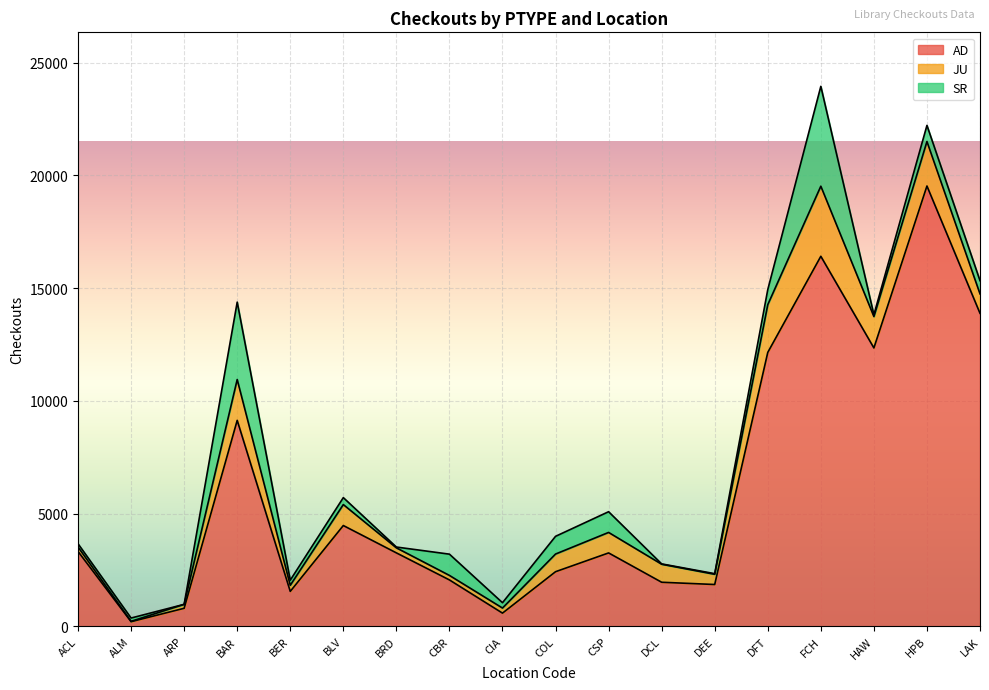

What is the label of the 2nd point from the left?

ALM